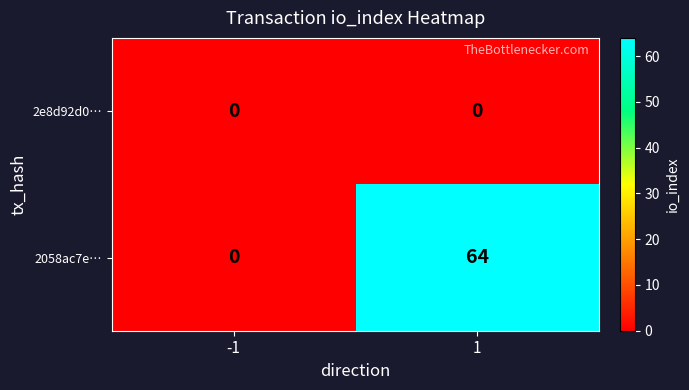

What is the difference between the maximum and minimum values in the 2058ac7e… series?

64